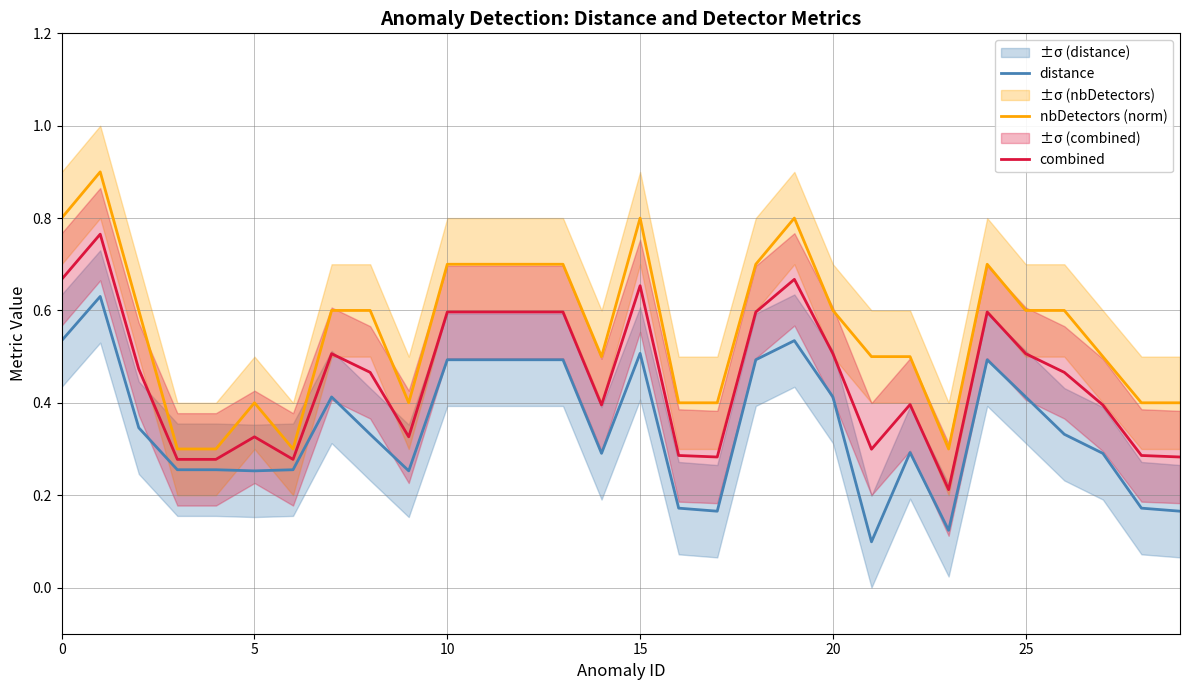

What is the label of the 11th point from the right?

19